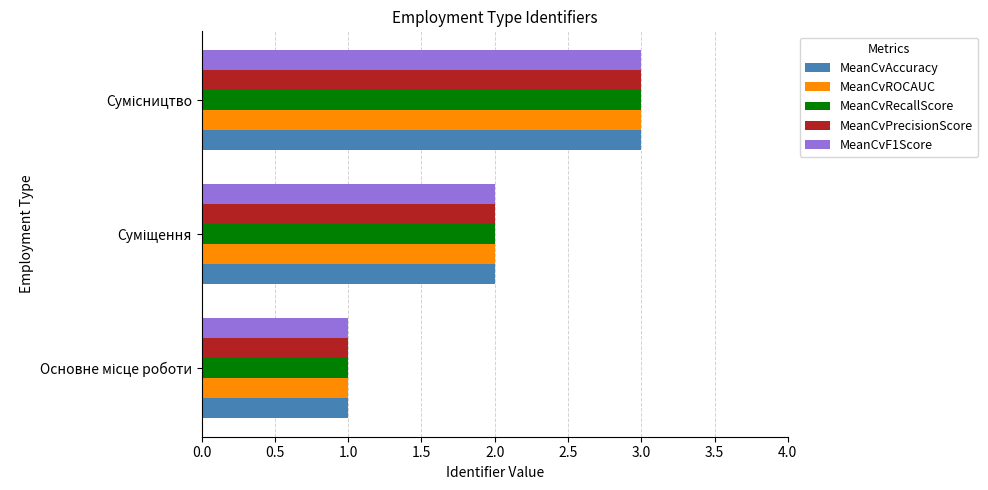

What is the sum of all MeanCvPrecisionScore values?

6